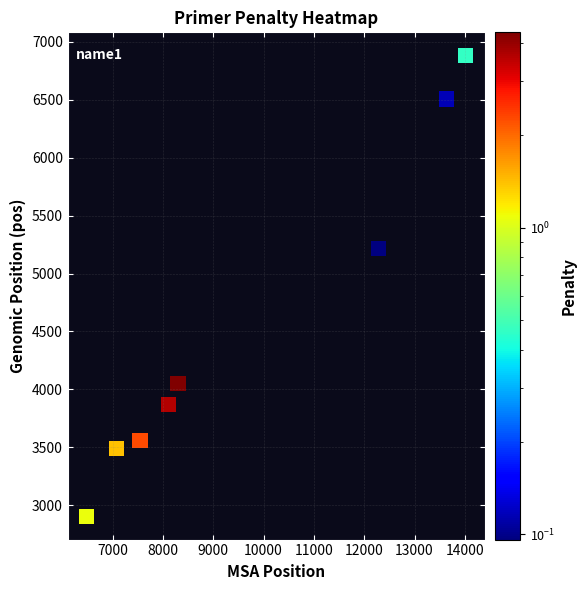

What Y value in the scatter plot is closest to 4893?

5217